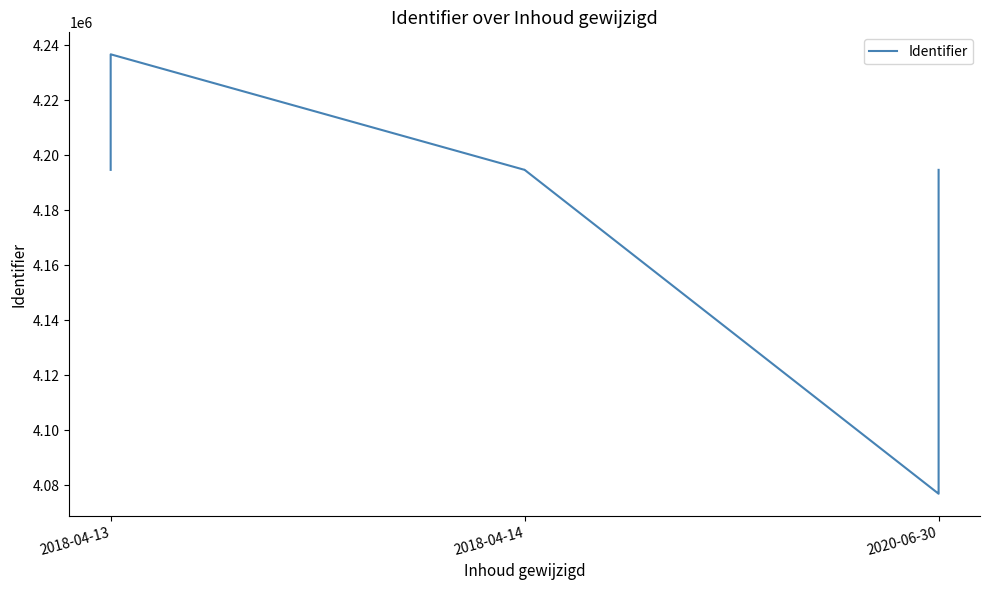

Is it true that the value at 2020-06-30 is 4194704?

True